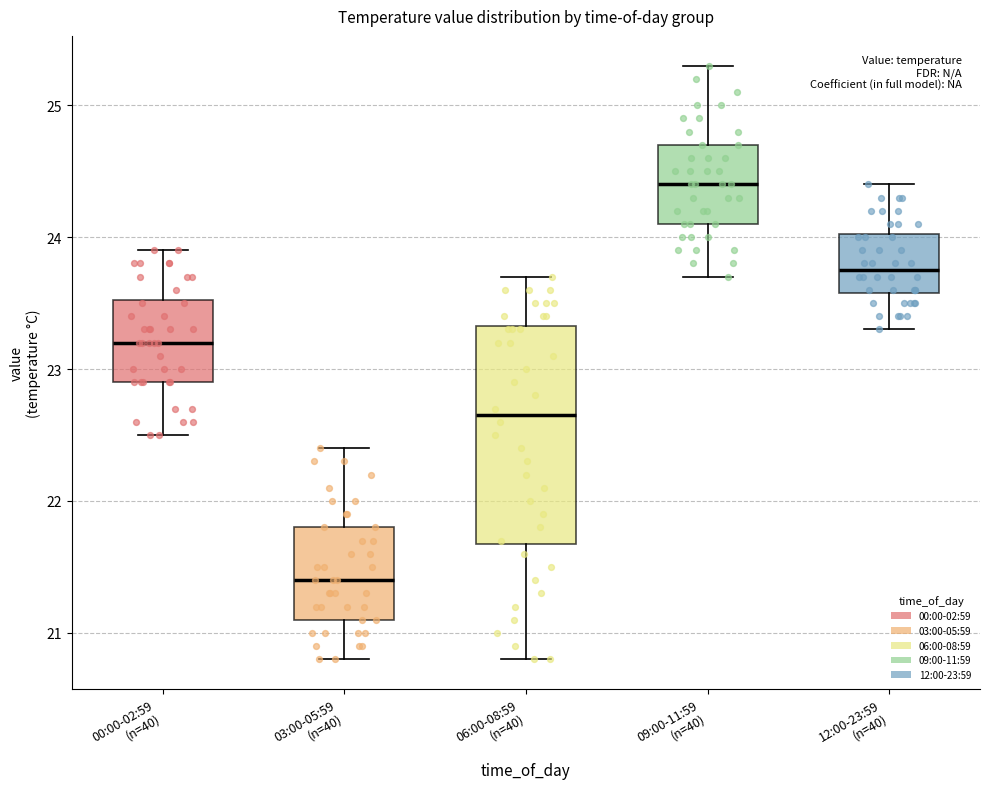

Where does the lower whisker of the box for 06:00-08:59 (n=40) end on the y-axis? The values are not printed on the chart, so give them approximately, as read against the axis.

20.8